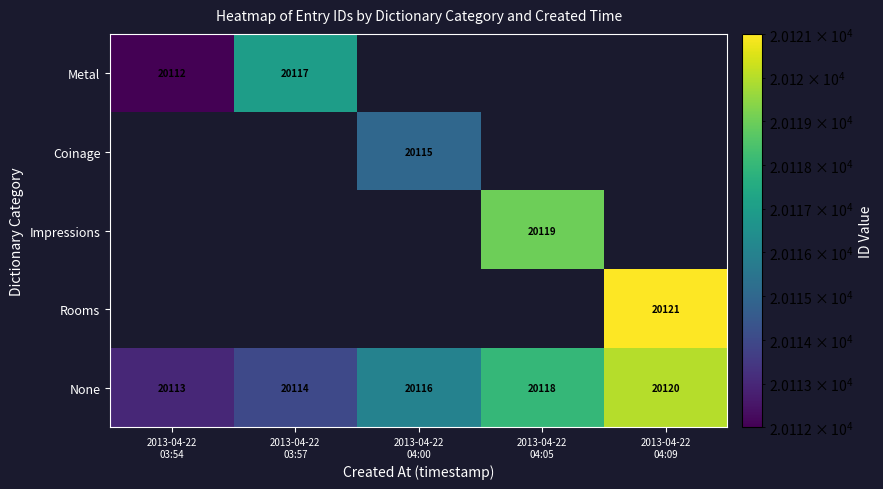

What is the smallest value displayed?

20112.0